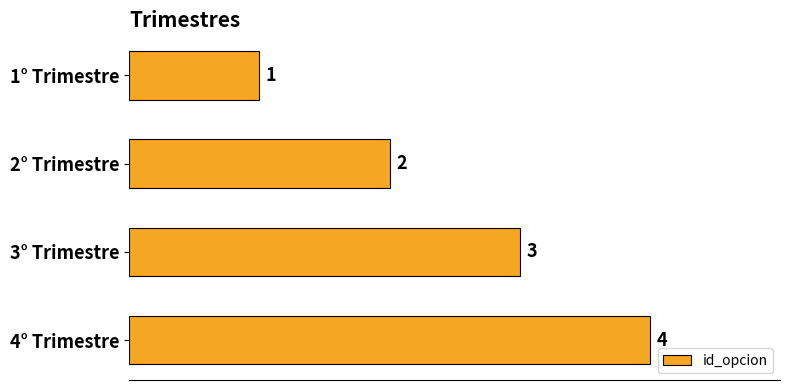

How many data points are less than 3?

2